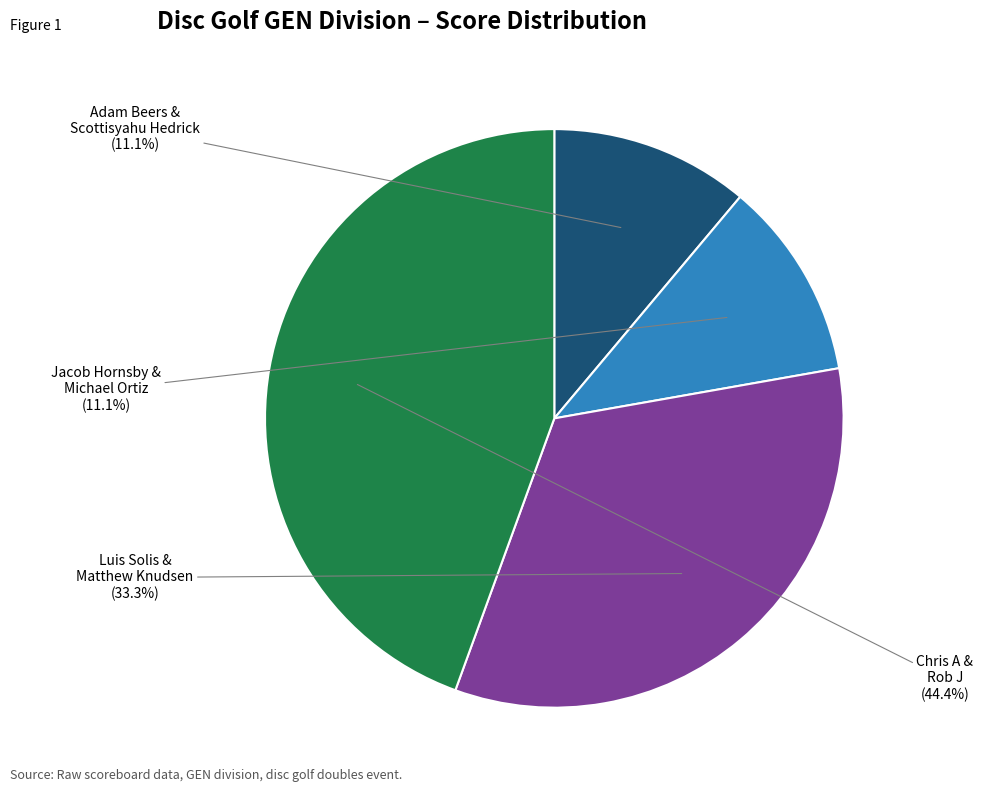

Is there any slice that represents more than half of the pie?

No